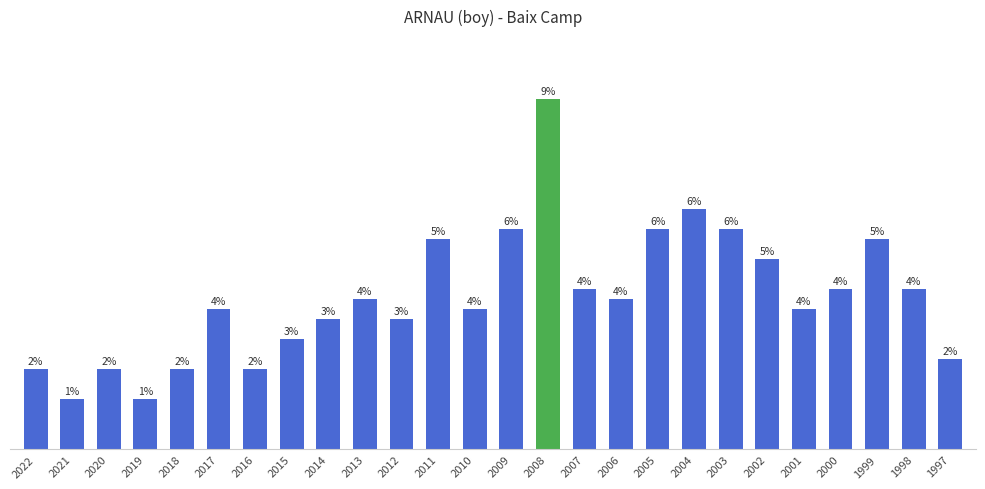

True or false: the data shows 34 at 2011.

False